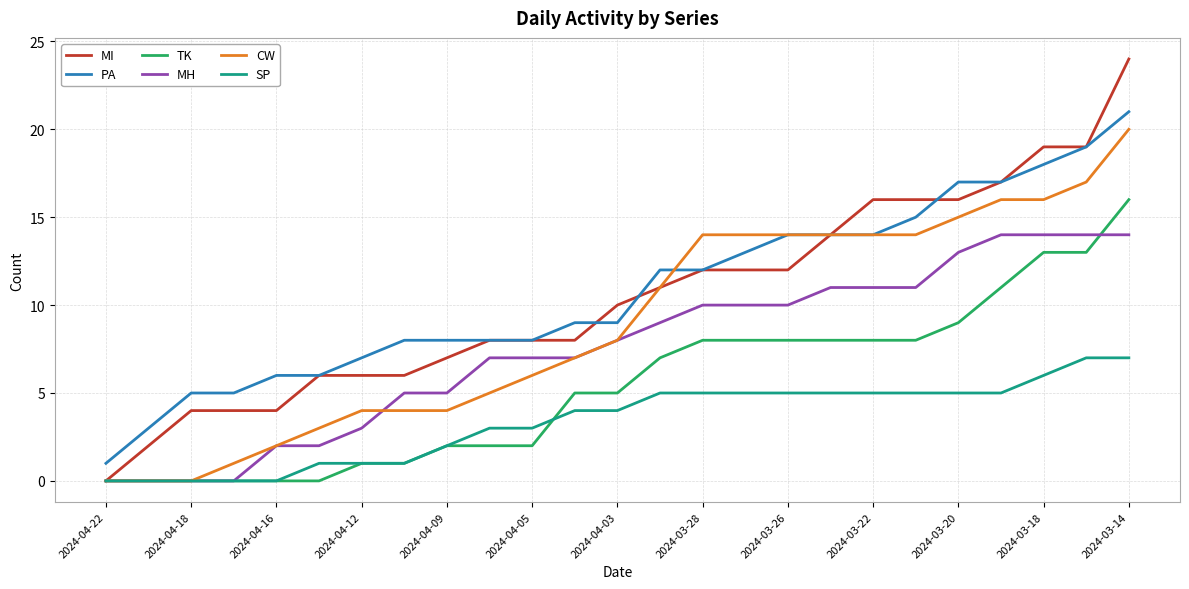

What is the greatest value displayed?

24